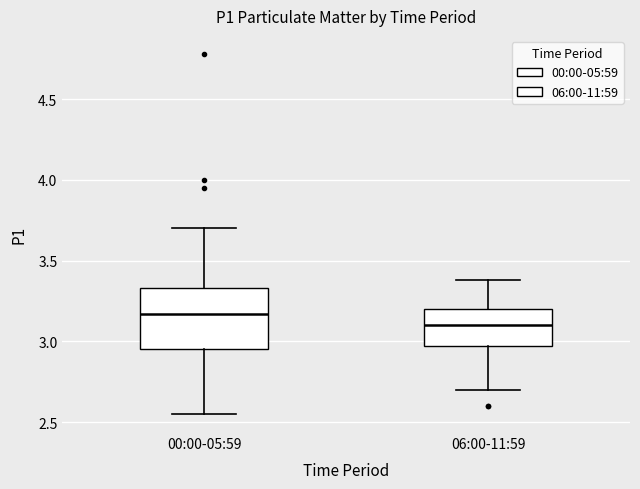

Where is the upper edge of the box for 06:00-11:59 on the y-axis? The values are not printed on the chart, so give them approximately, as read against the axis.

3.20